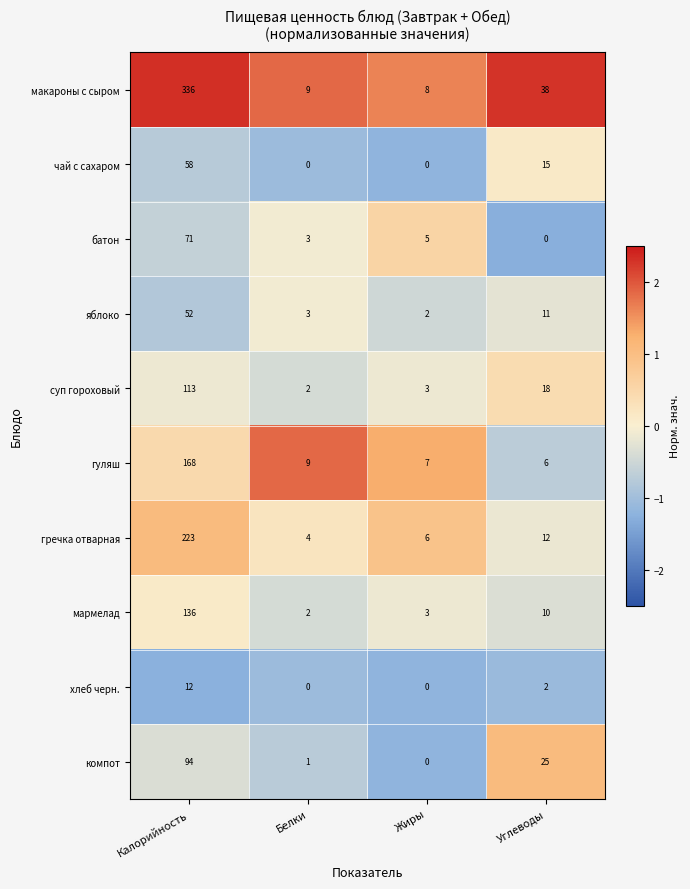

What is the difference between the highest and lowest values at Белки?

9